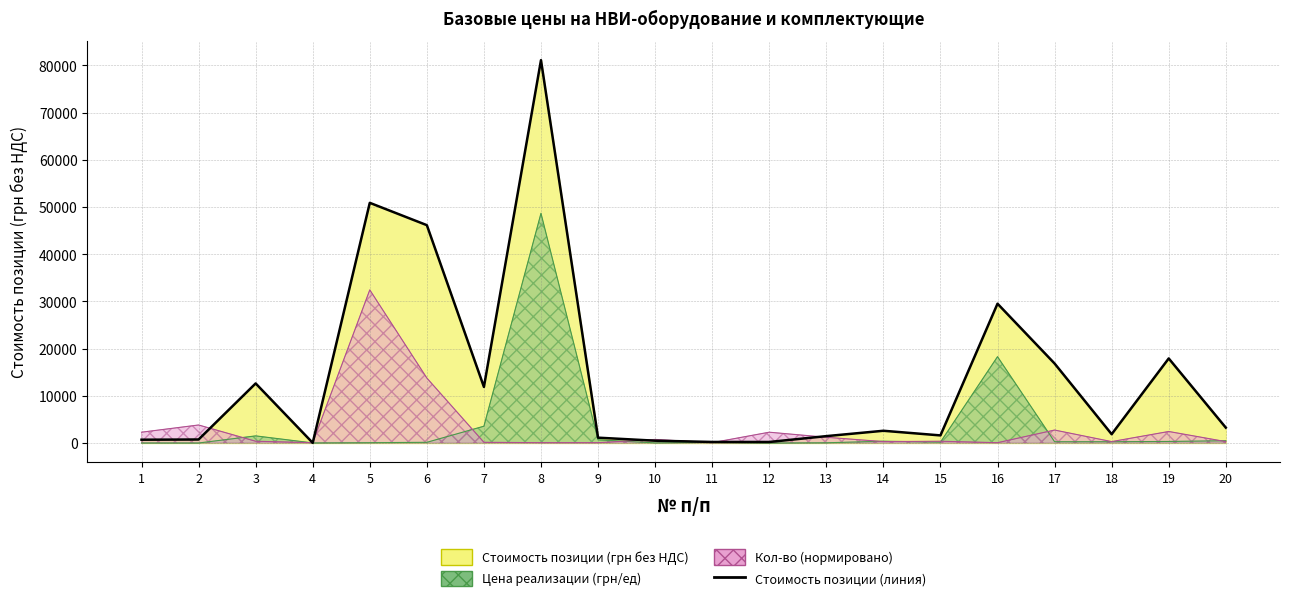

At which category does the data reach its first local valley?

4